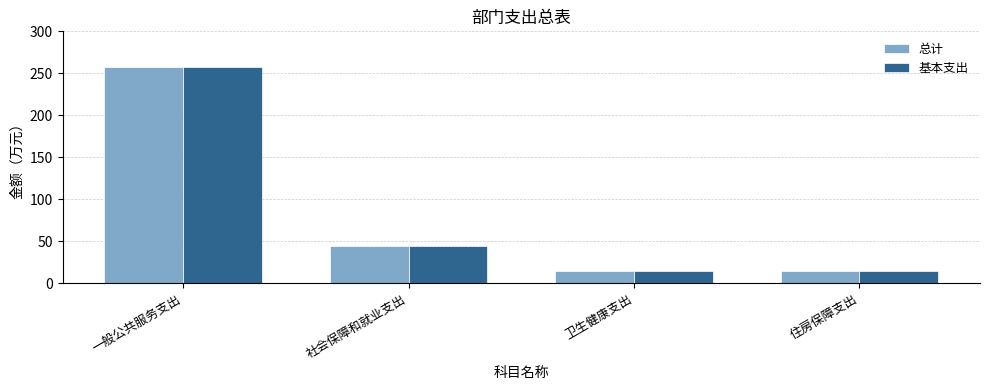

What is the lowest value of the 总计 series?

14.6